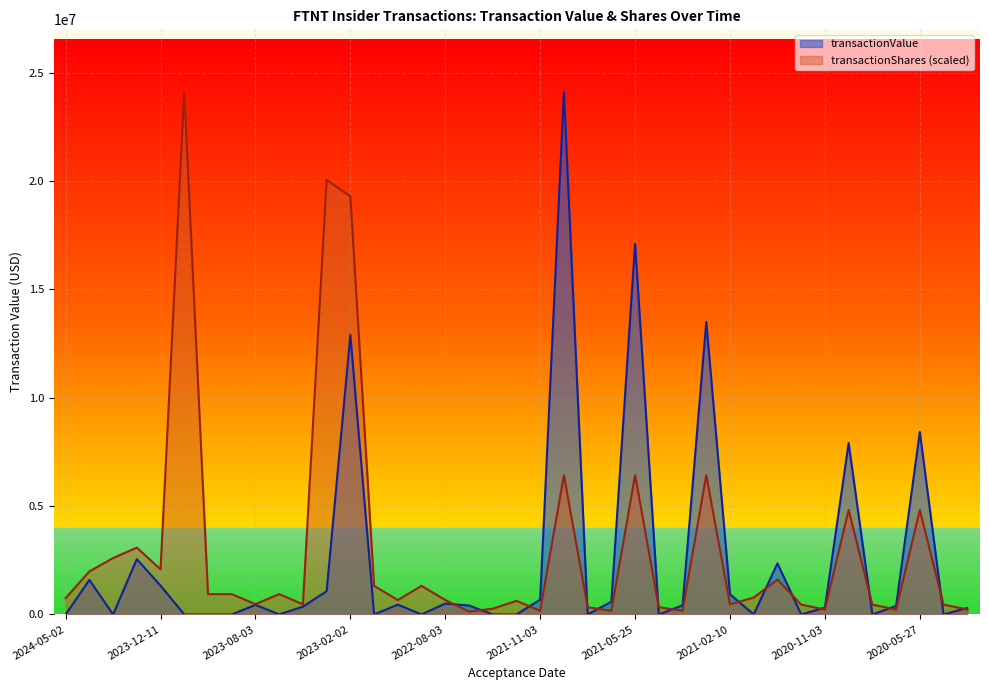

What is the highest value of the transactionShares (scaled) series?

24101481.0